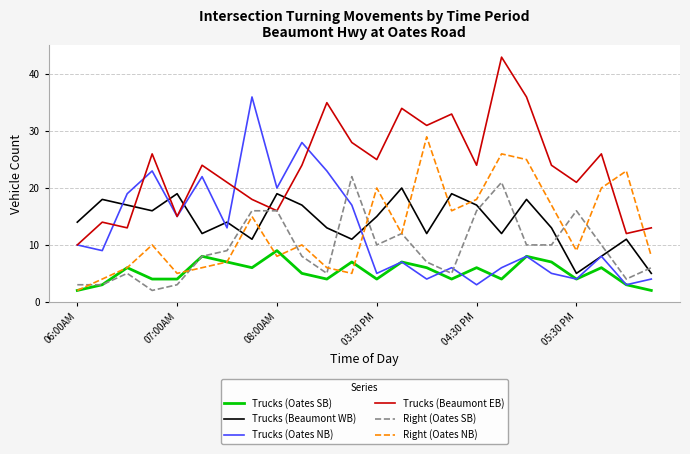

How many times do Trucks (Beaumont WB) and Right (Oates NB) cross each other?

7